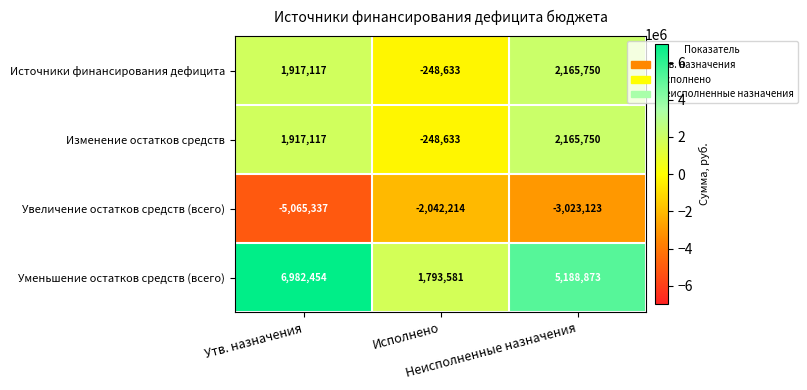

What is the minimum value shown in the chart?

-5065337